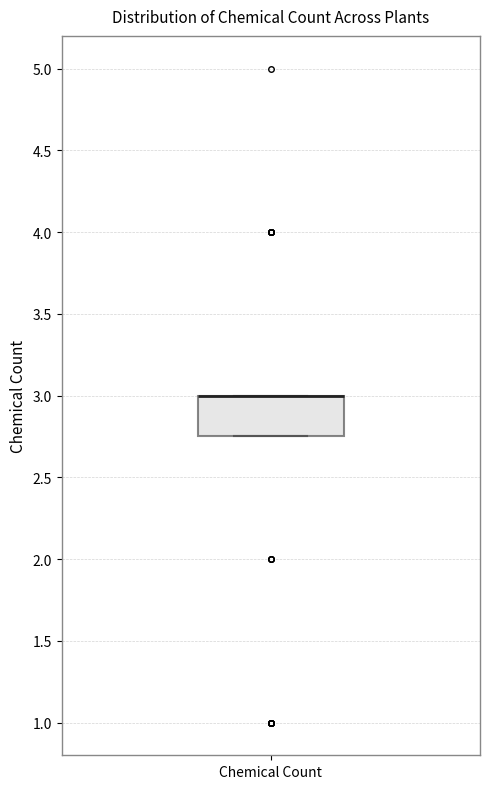

Transcribe this box plot: give where the median line is, the range the box spans, and where the two whiskers end, as read against the y-axis. The values are not printed on the chart, so give them approximately, as read against the axis.

median 3.00 (drawn on the box's upper edge), box 2.75 to 3.00, whiskers 2.75 to 3.00